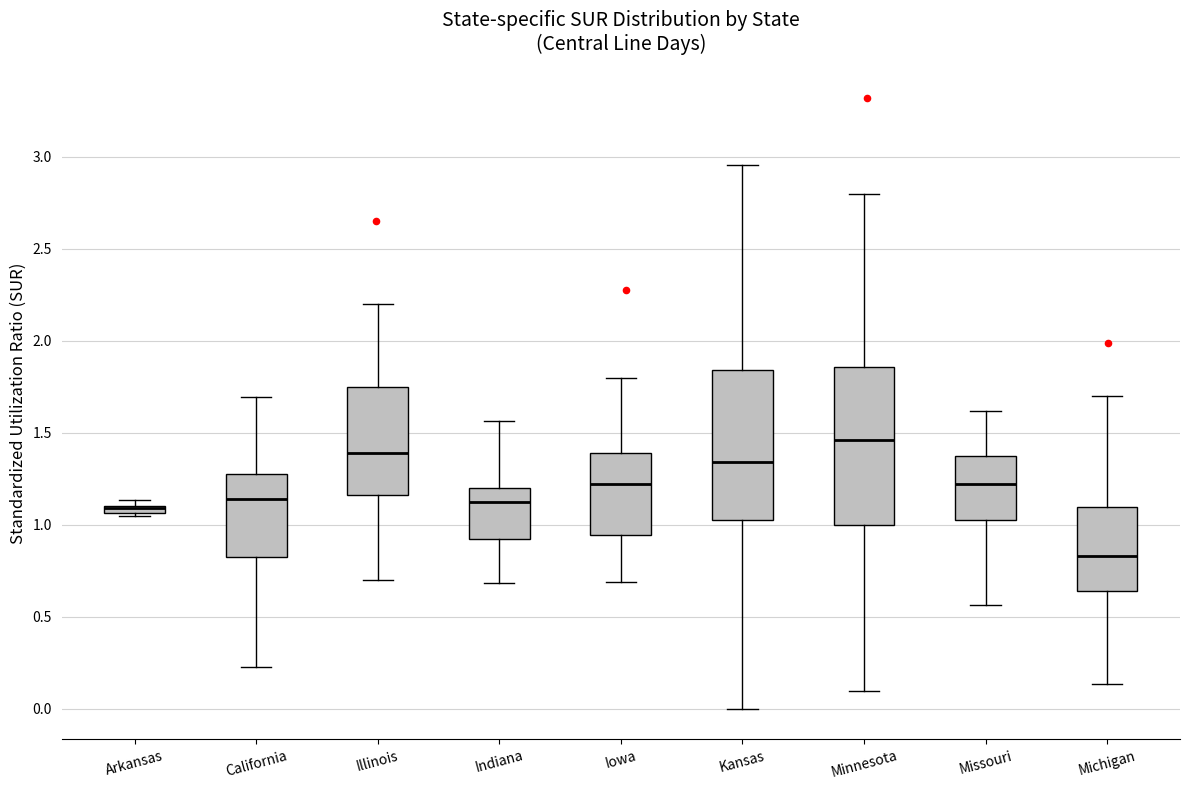

Where does the median line of the box for Illinois sit on the y-axis? The values are not printed on the chart, so give them approximately, as read against the axis.

1.40